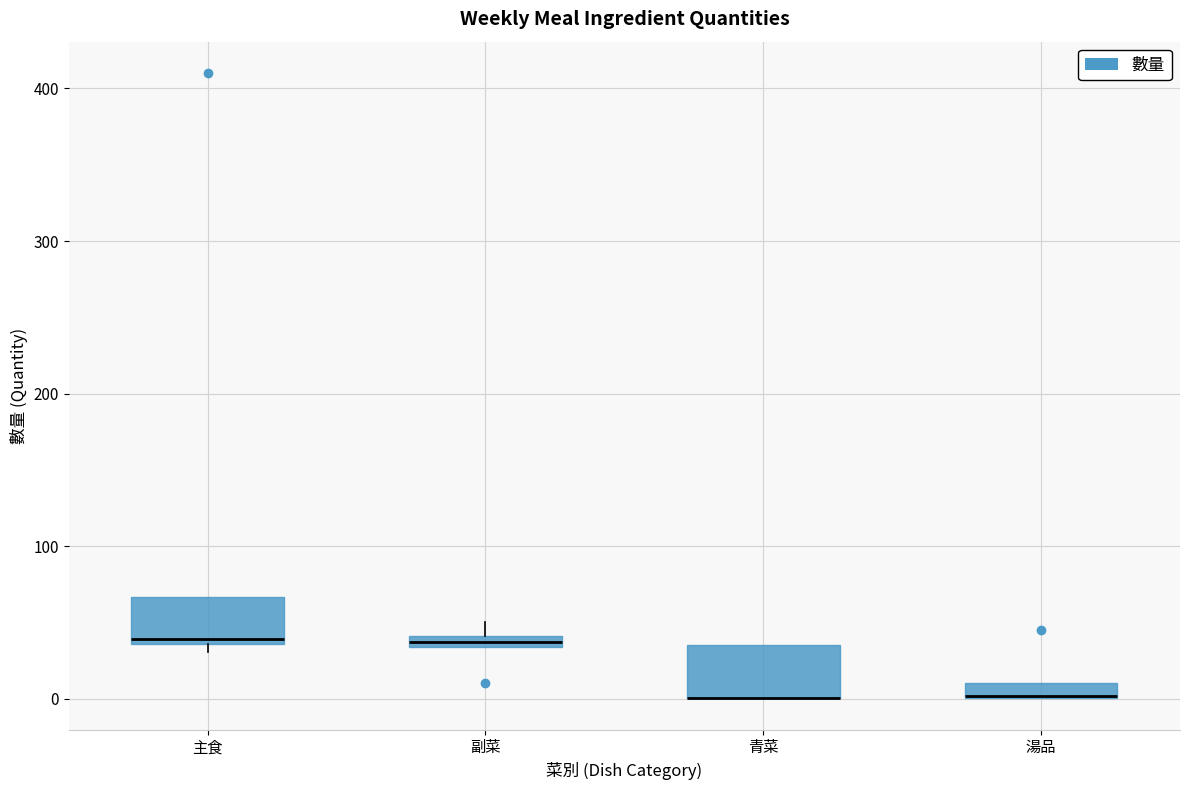

Where is the upper edge of the box for 副菜 on the y-axis? The values are not printed on the chart, so give them approximately, as read against the axis.

40